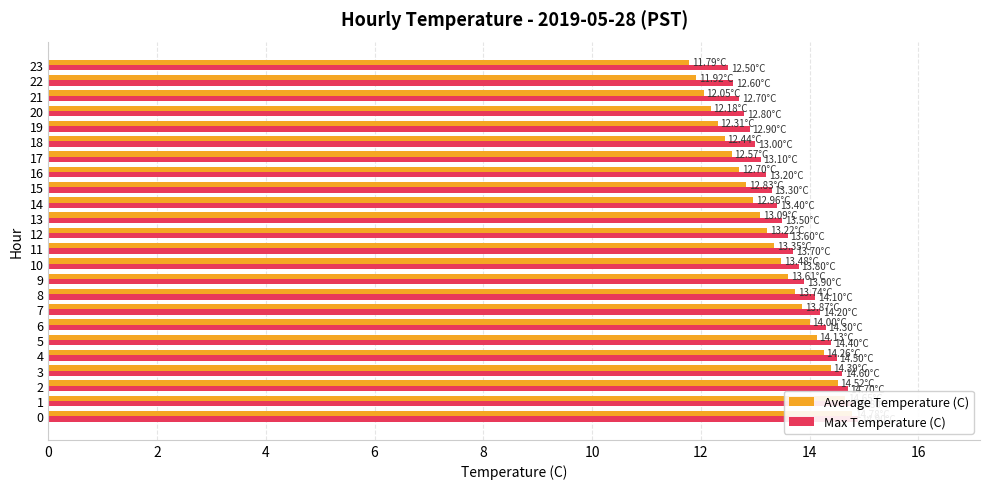

What is the difference between the maximum and minimum values in the Average Temperature (C) series?

3.0